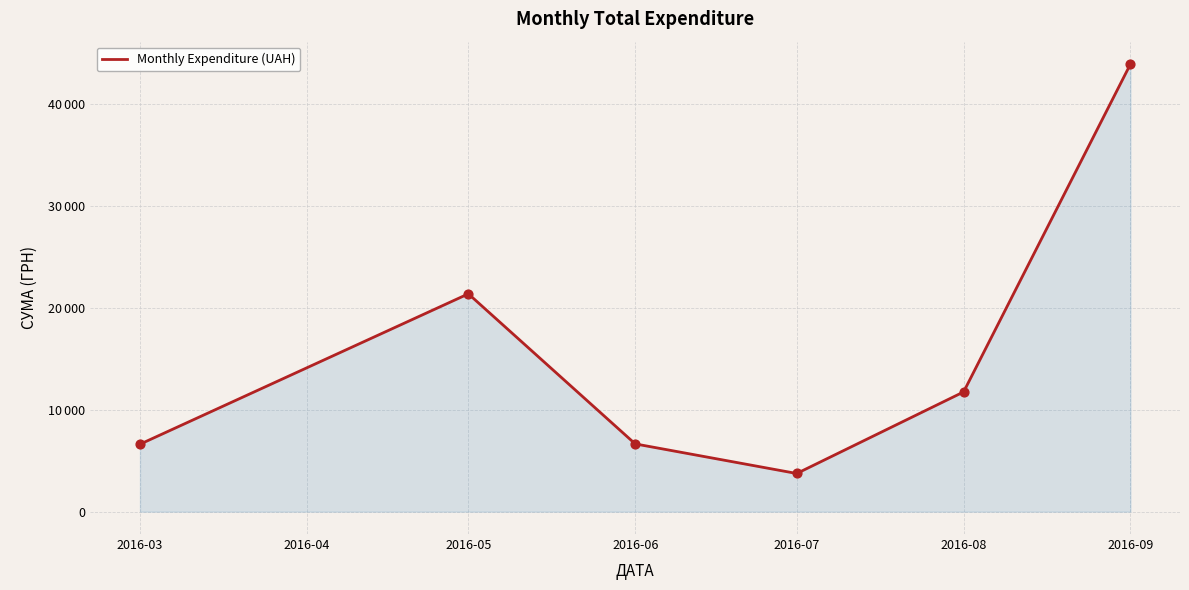

Is this an area chart (filled region under the line)?

Yes